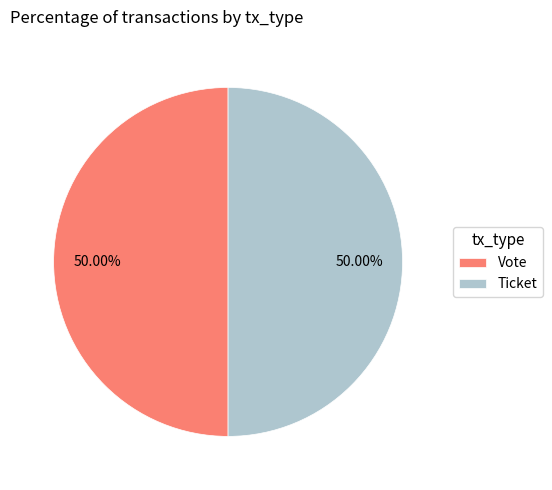

Approximately how many times larger is the value at Vote compared to Ticket?

1.0